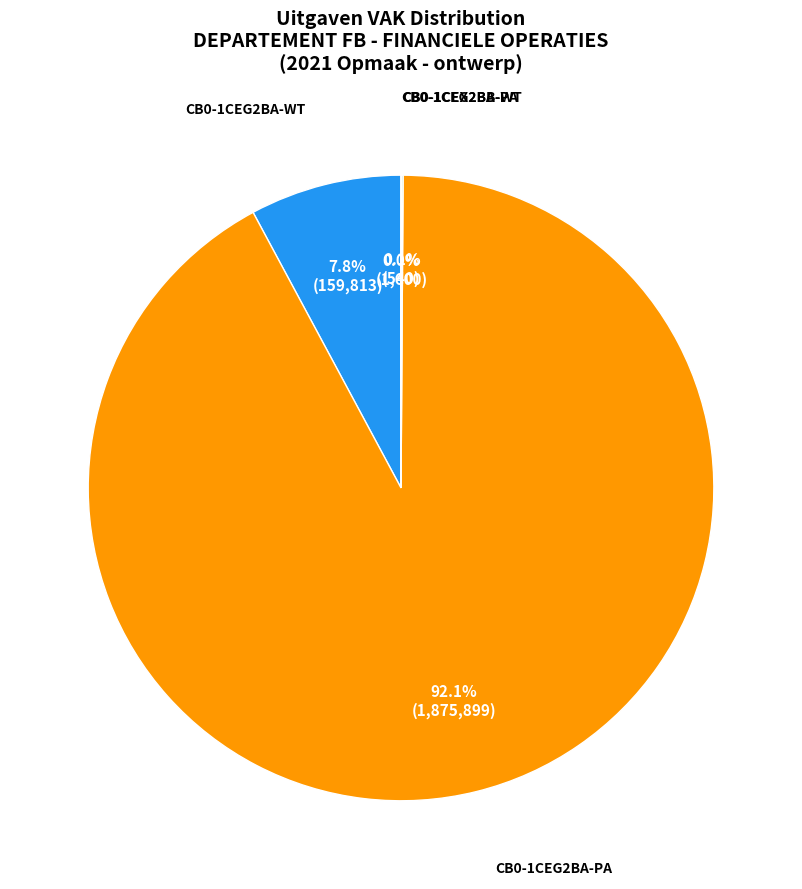

Does any single category account for the majority?

Yes